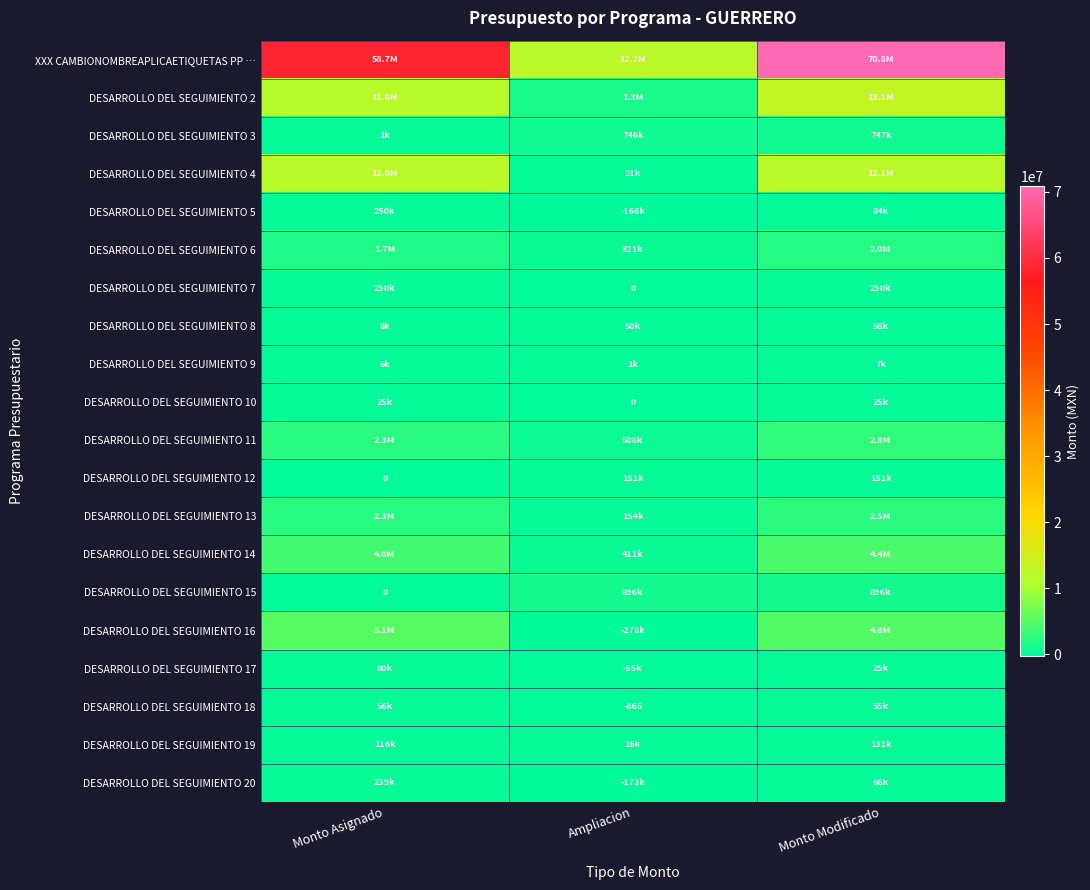

What is the smallest value displayed?

-277812.1